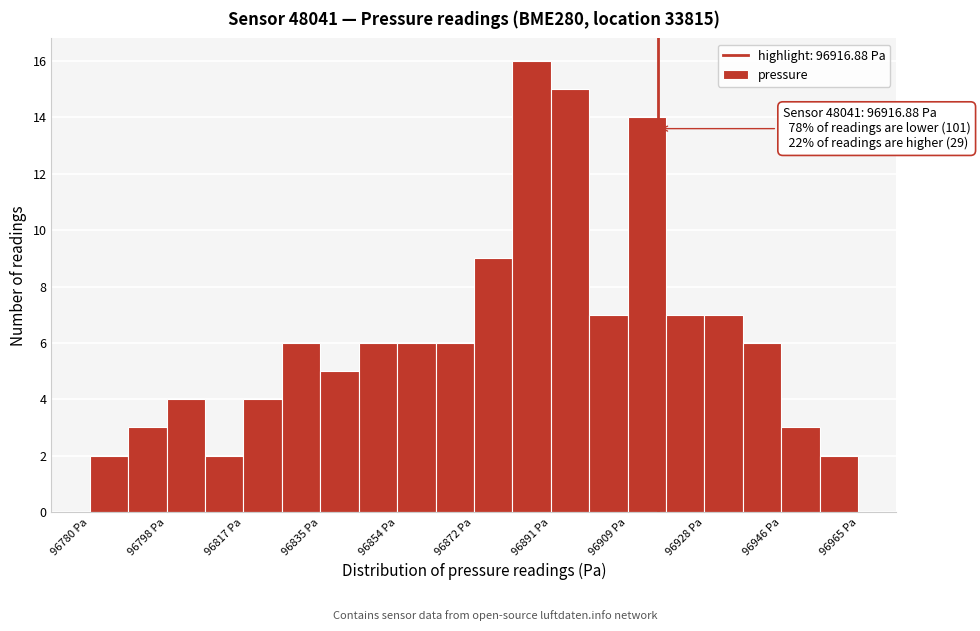

Over which range of the x-axis is the bar tallest?

96882 to 96892